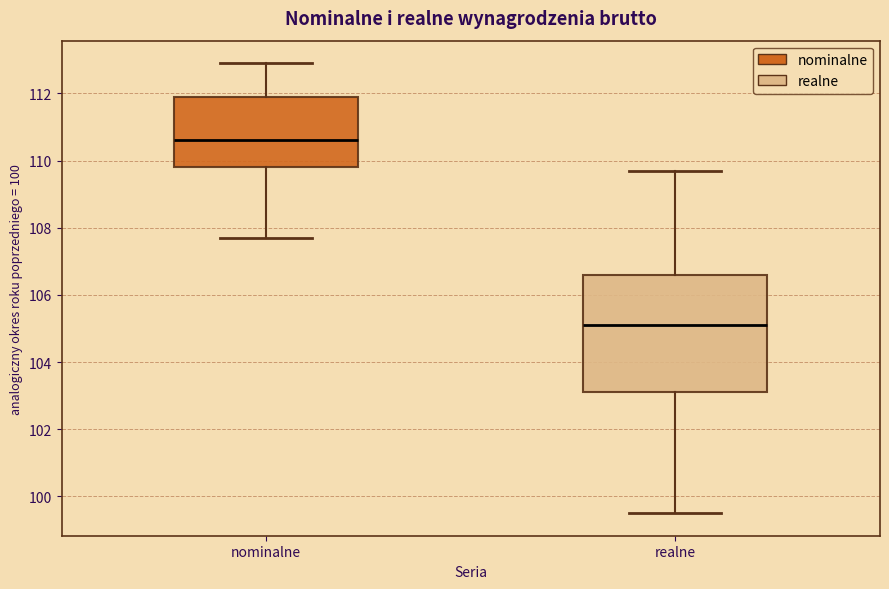

Comparing the boxes themselves (not the whiskers), which one is the tallest?

realne